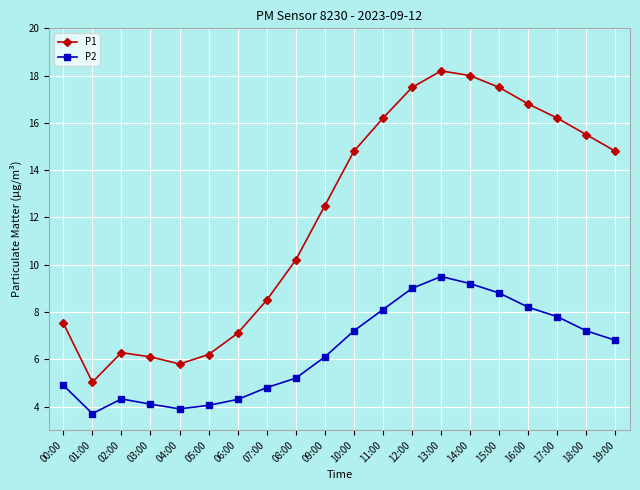

What is the maximum value for P2?

9.5